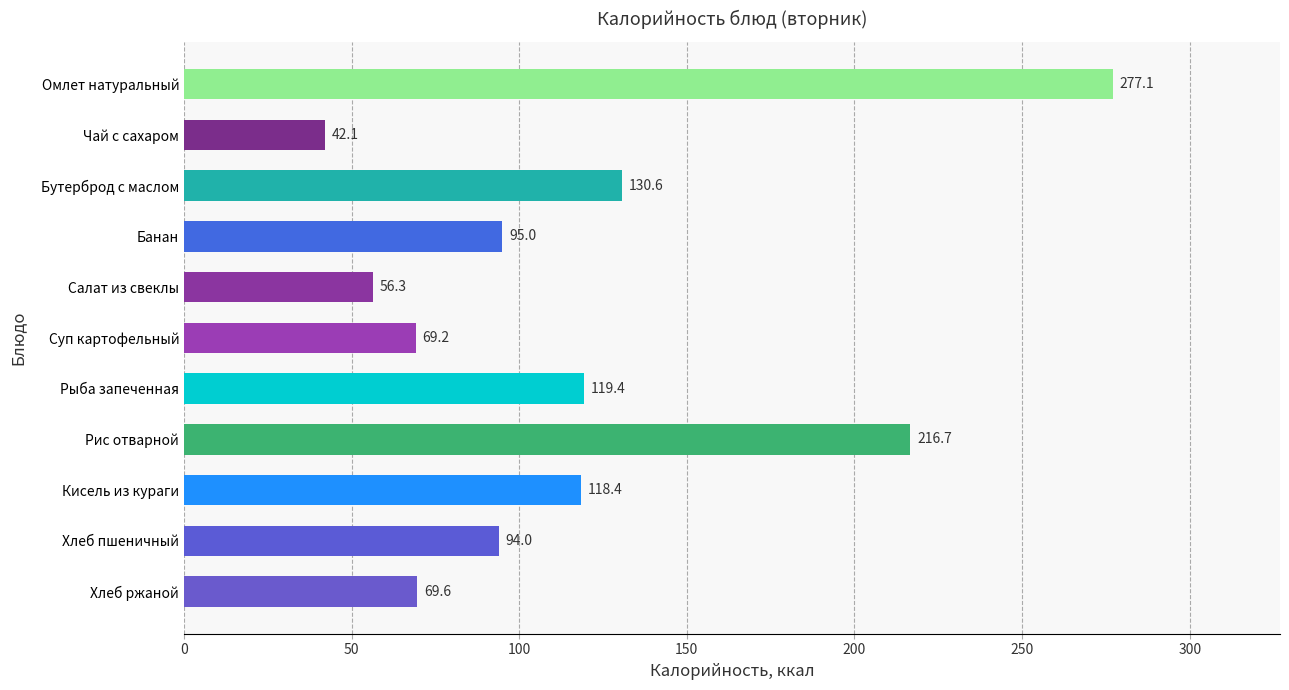

Reading top to bottom, transcribe all the data shown in this chart.

Омлет натуральный=277.1	Чай с сахаром=42.1	Бутерброд с маслом=130.6	Банан=95.0	Салат из свеклы=56.3	Суп картофельный=69.2	Рыба запеченная=119.4	Рис отварной=216.7	Кисель из кураги=118.4	Хлеб пшеничный=94.0	Хлеб ржаной=69.6